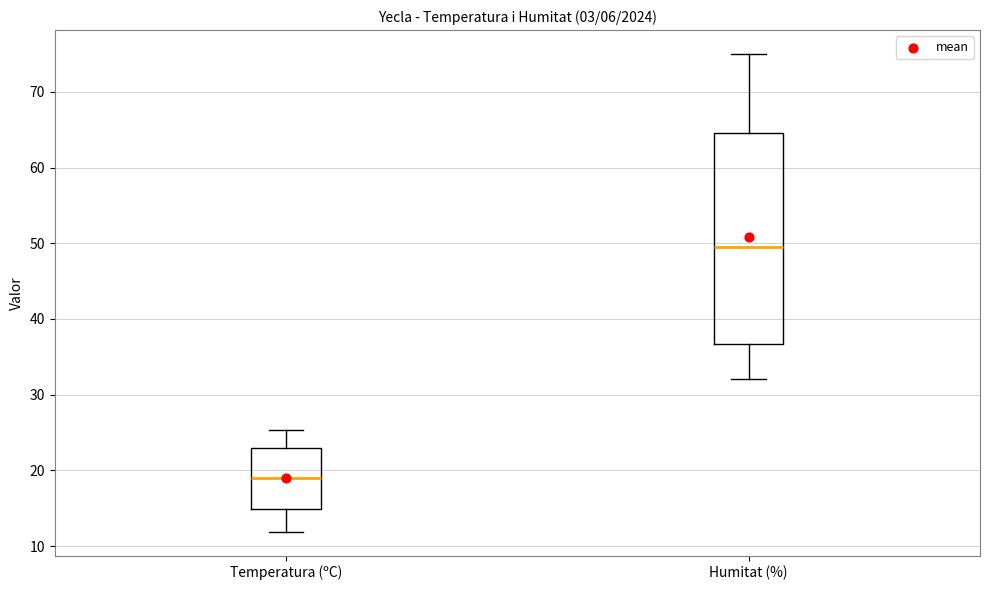

Reading left to right, read every box against the y-axis: the position of its median line, the range the box covers, and the ends of its whiskers. The values are not printed on the chart, so give them approximately, as read against the axis.

Temperatura (ºC): median 19, box 15 to 23, whiskers 12 to 25
Humitat (%): median 50, box 37 to 65, whiskers 32 to 75